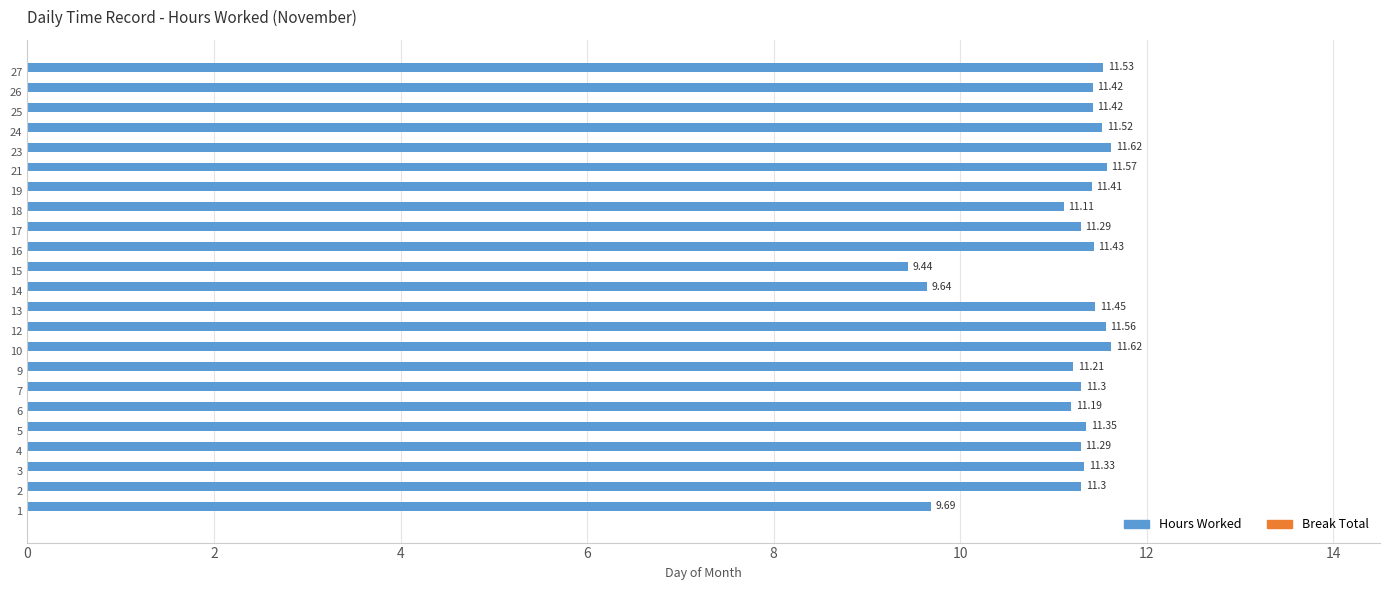

What is the ratio of the value at 1 to the value at 6?

0.9